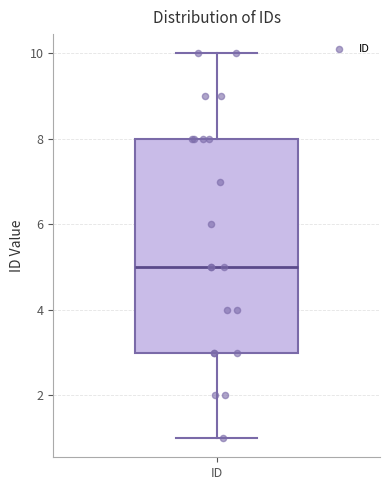

Transcribe this box plot: give where the median line is, the range the box spans, and where the two whiskers end, as read against the y-axis. The values are not printed on the chart, so give them approximately, as read against the axis.

median 5, box 3 to 8, whiskers 1 to 10